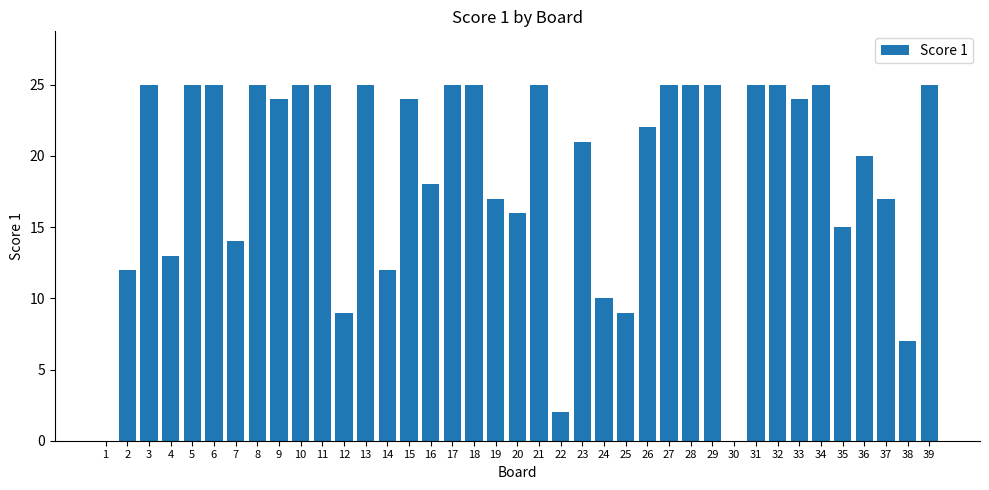

Is it true that the value at 30 is 11?

False